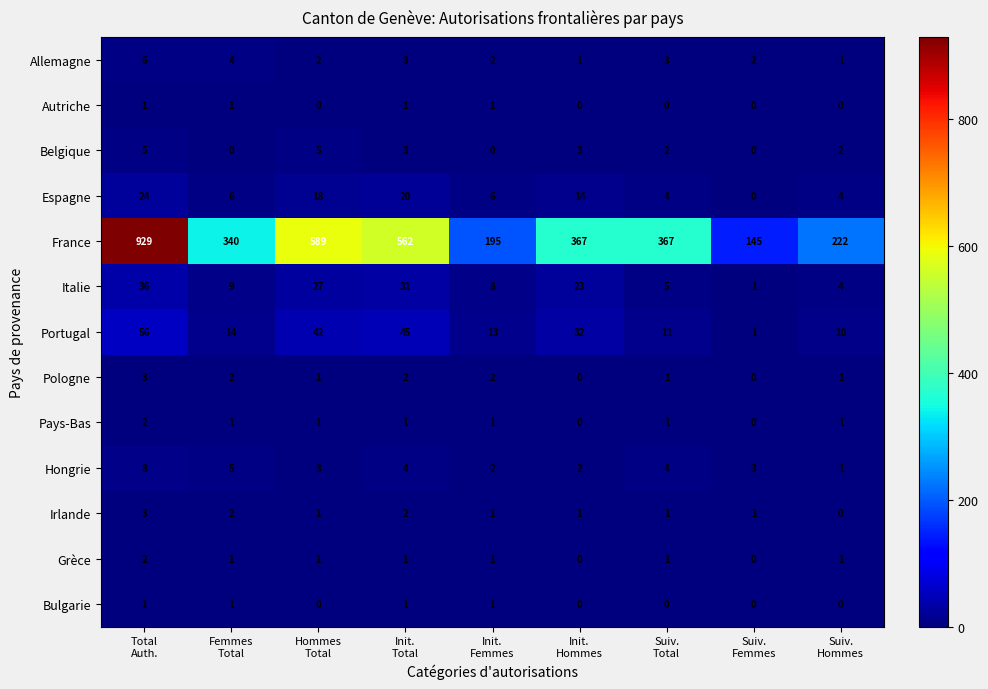

How many series are shown in this chart?

13